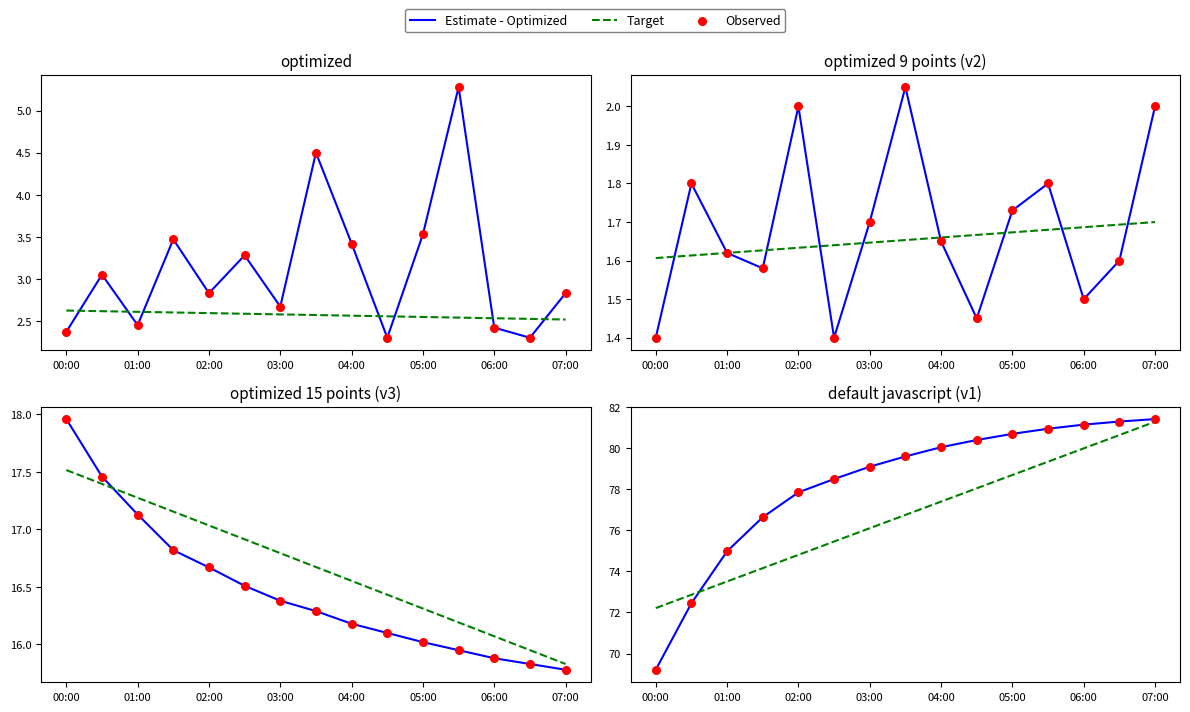

Which series reaches the minimum Y coordinate?

Estimate - Optimized